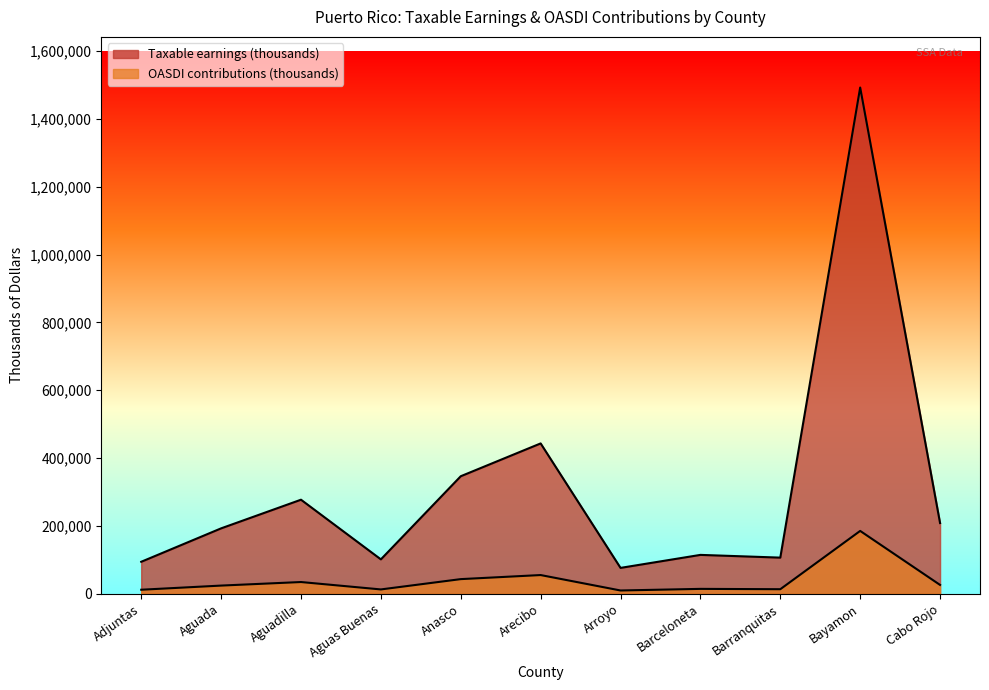

What is the total value across all series at Adjuntas?

105752